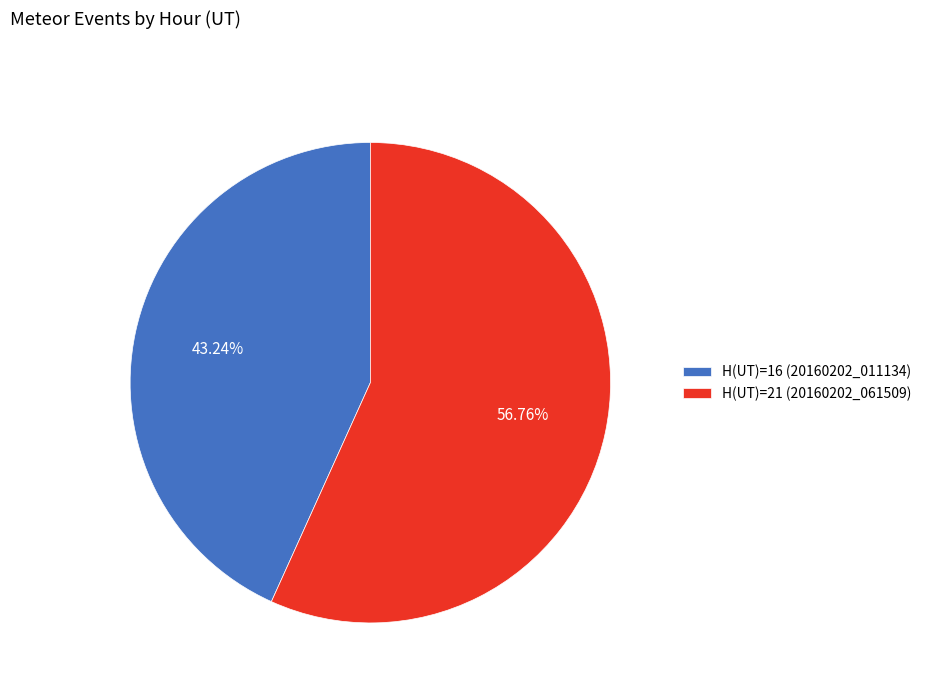

Does H(UT)=16 (20160202_011134) account for over 50% of the chart?

No